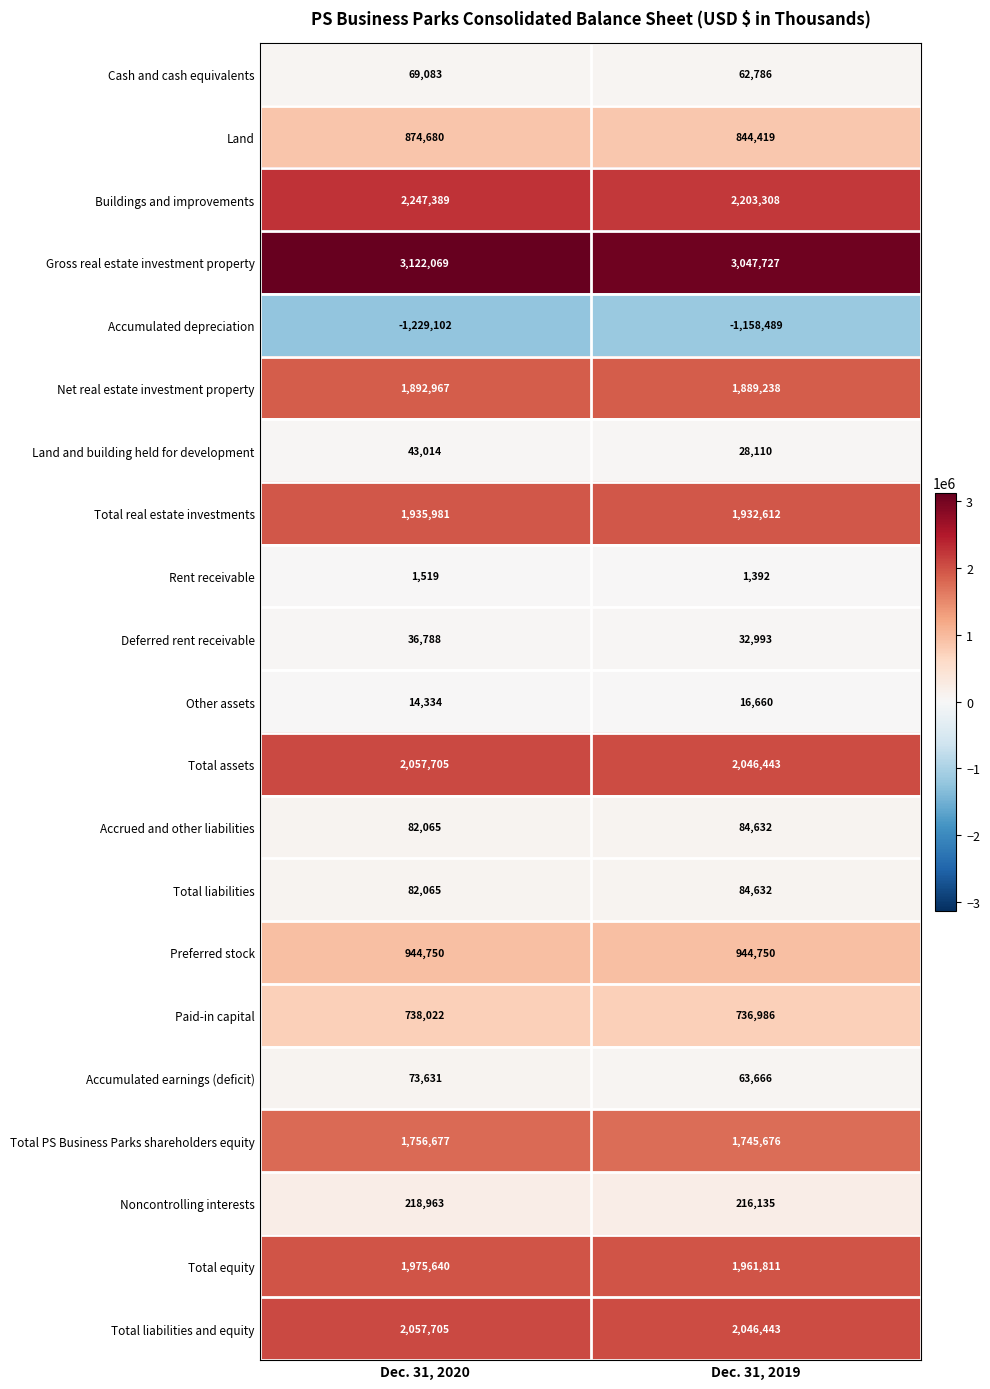

Is it true that Preferred stock equals 944750 at Dec. 31, 2020?

True